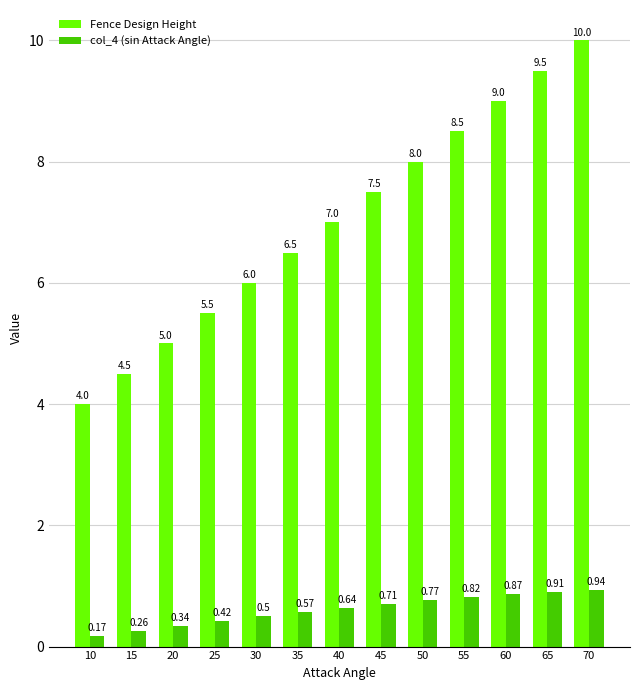

What is the difference between the second highest and second lowest values in the Fence Design Height series?

5.0